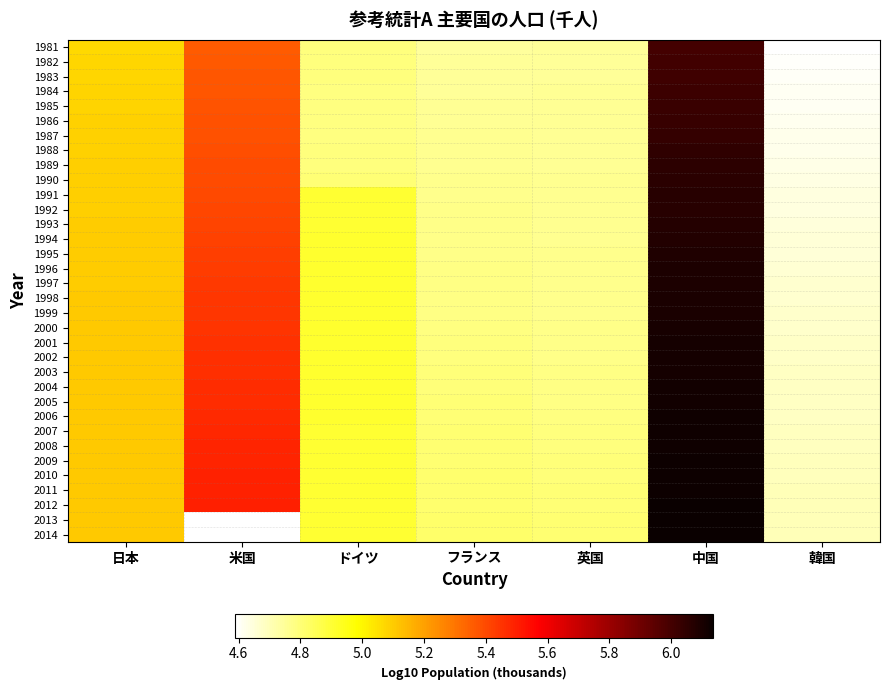

The value of 2008 at 日本 is 5.1. True or false?

True